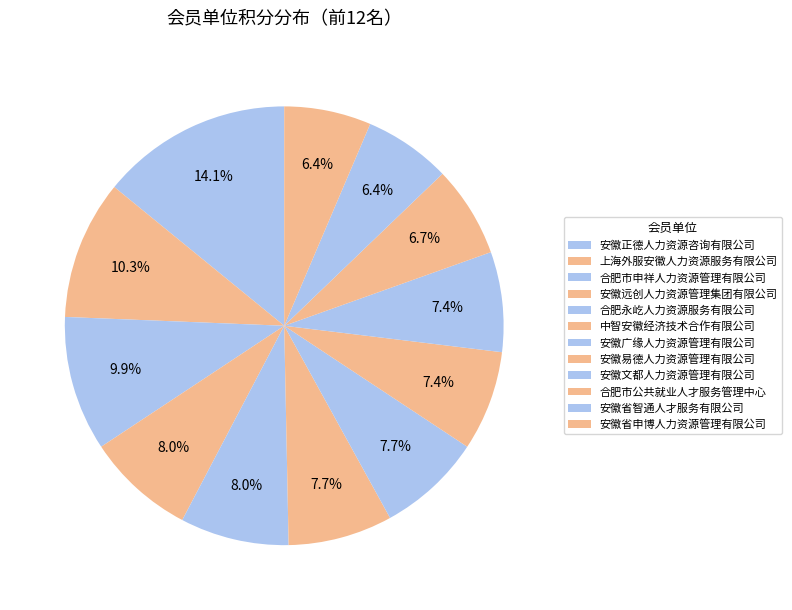

Is it true that 安徽文都人力资源管理有限公司 is 22% of the pie?

False